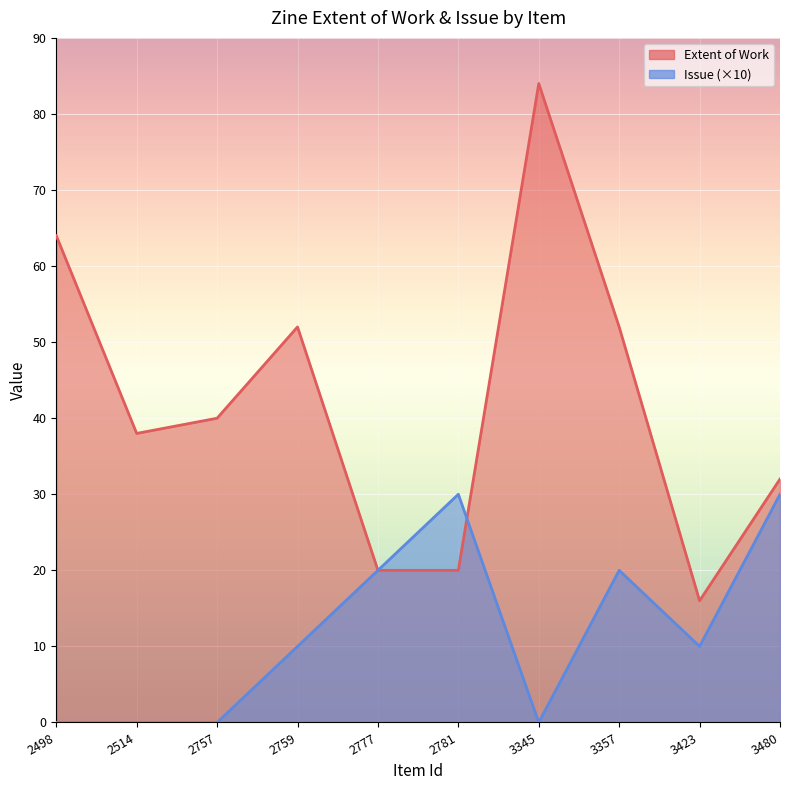

Rank the categories by Extent of Work value from highest to lowest.

3345, 2498, 2759, 3357, 2757, 2514, 3480, 2777, 2781, 3423